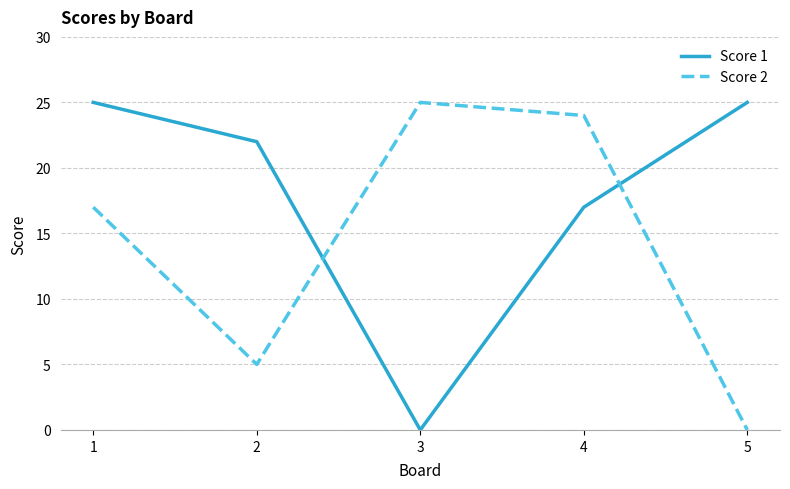

True or false: Score 1 has more than 0 points higher than both neighbors.

False